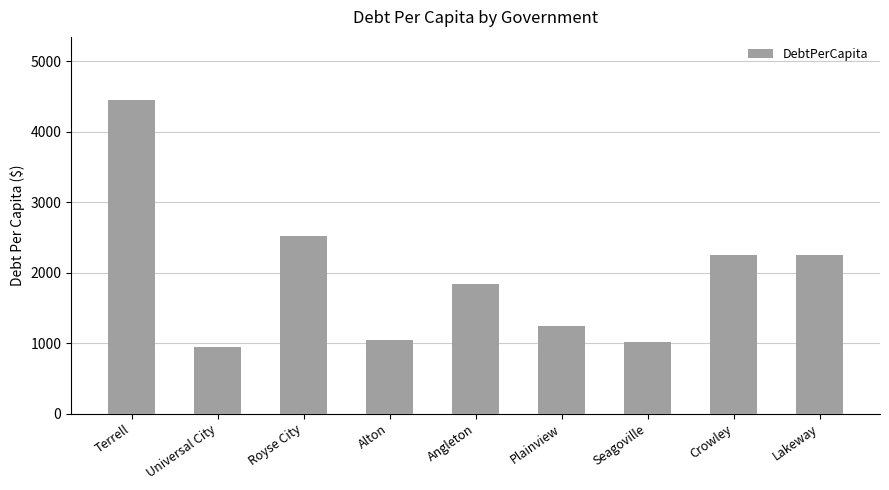

What is the label of the 7th bar from the right?

Royse City